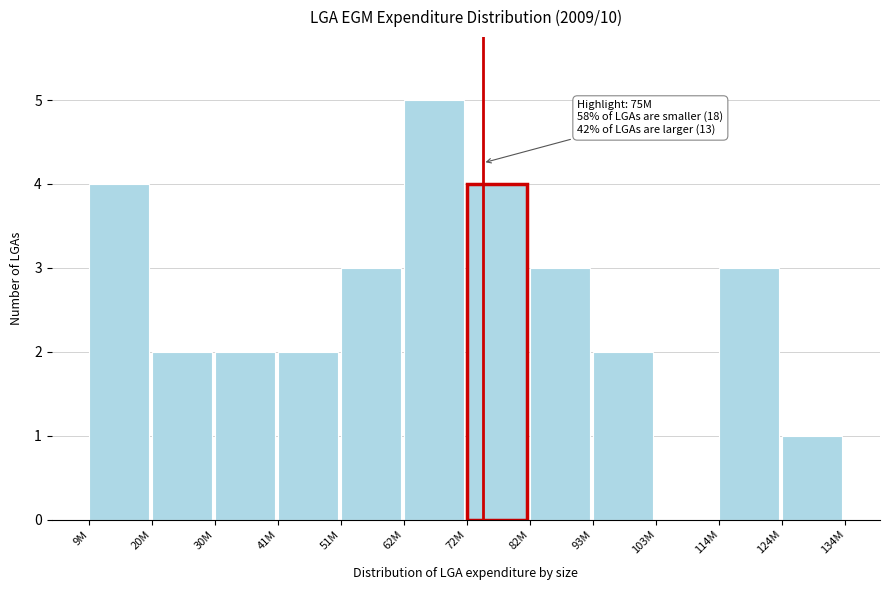

Reading right to left, list all the values displayed in this chart.

124M=1	114M=3	103M=0	93M=2	82M=3	72M=4	62M=5	51M=3	41M=2	30M=2	20M=2	9M=4